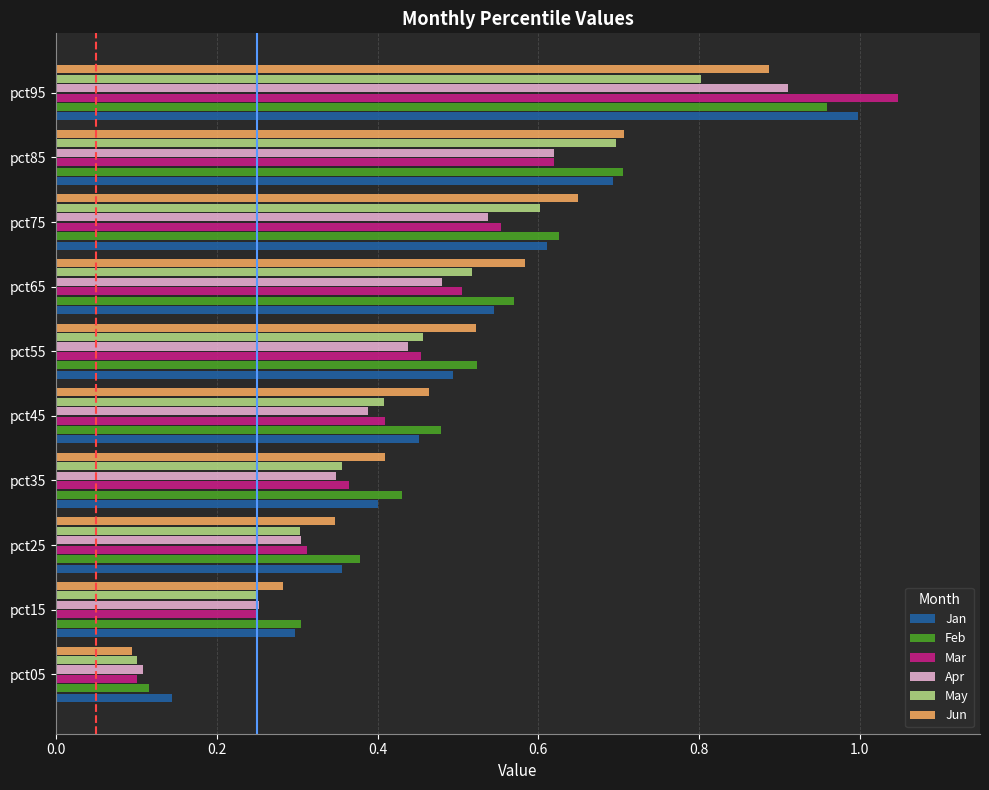

The value of Jan at pct55 is 0.1. True or false?

False